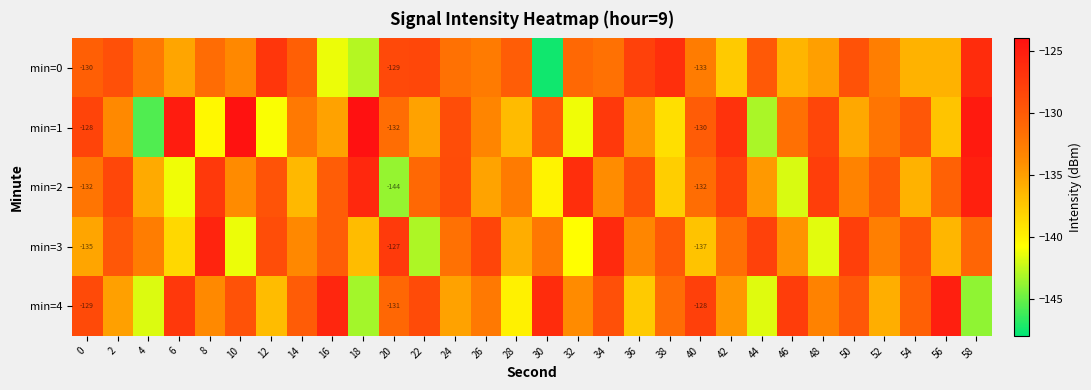

The min=1 series shows -137.3 at 56. True or false?

True